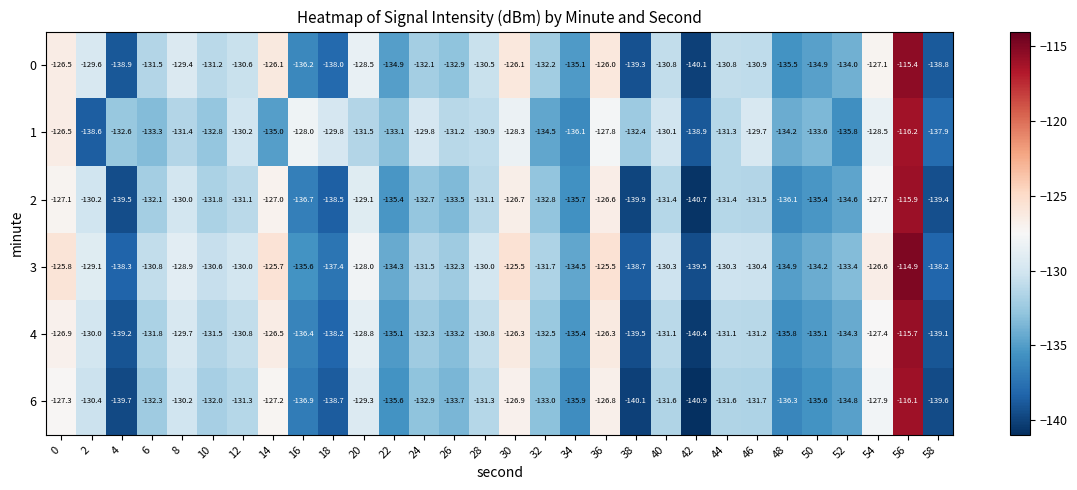

What is the sum of all 4 values?

-3962.4